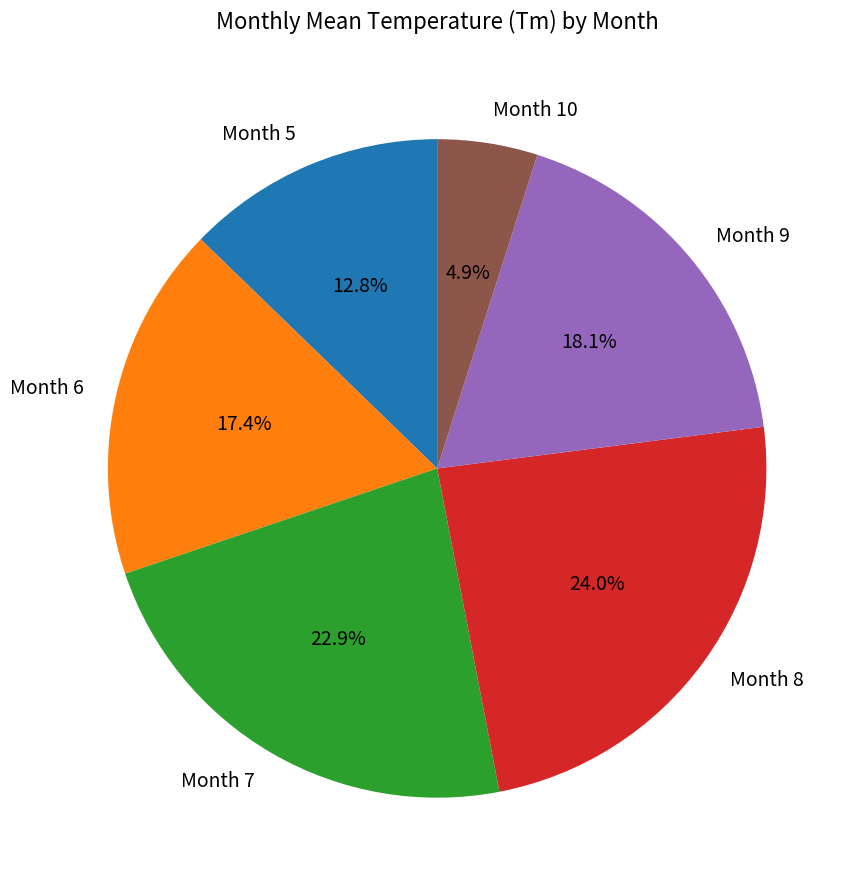

Combined, do Month 6 and Month 10 account for over 50%?

No